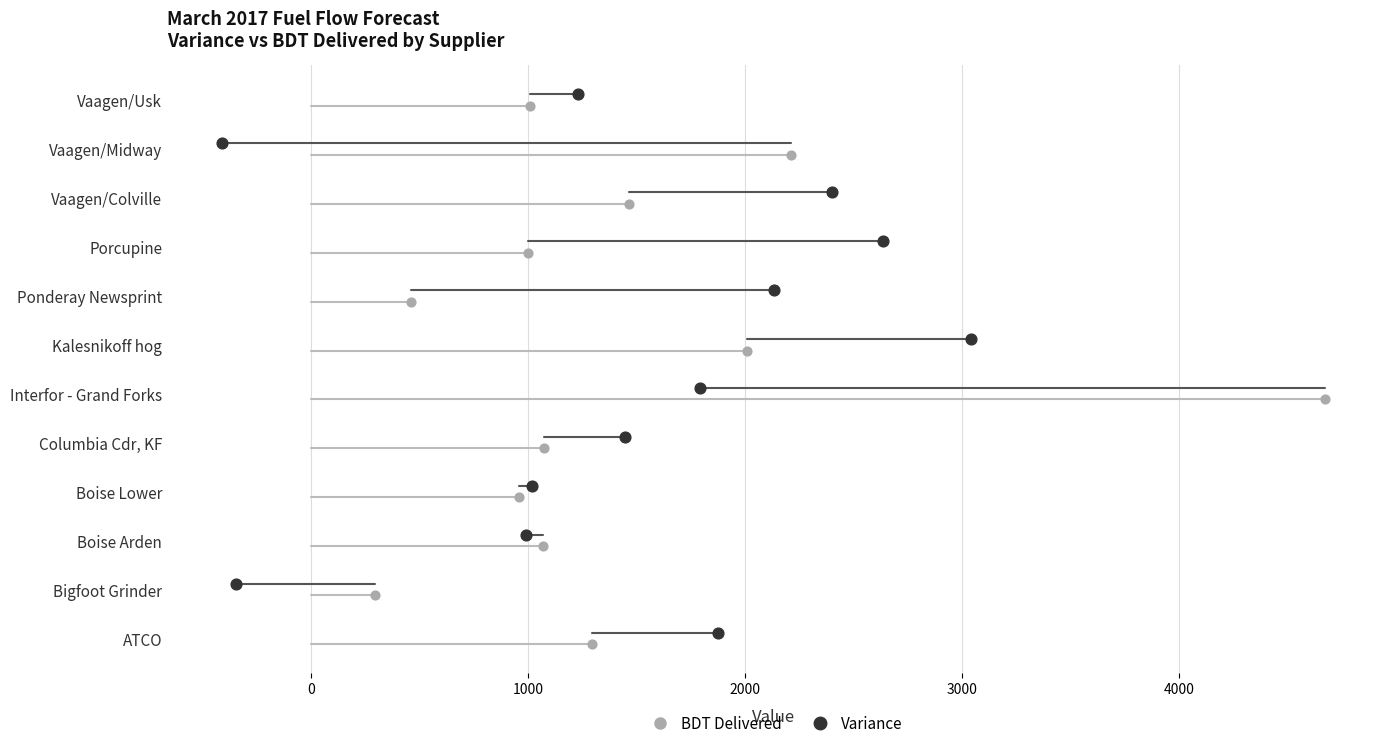

Which series contains the lowest Y value?

BDT Delivered